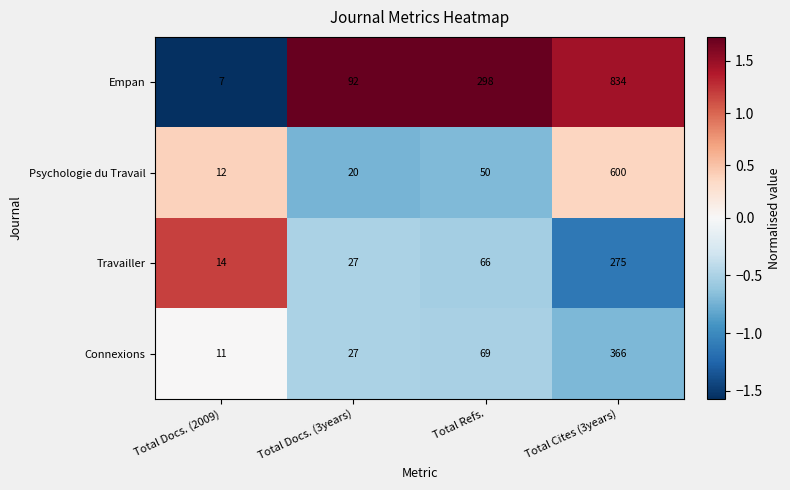

How many data points does each series have?

4